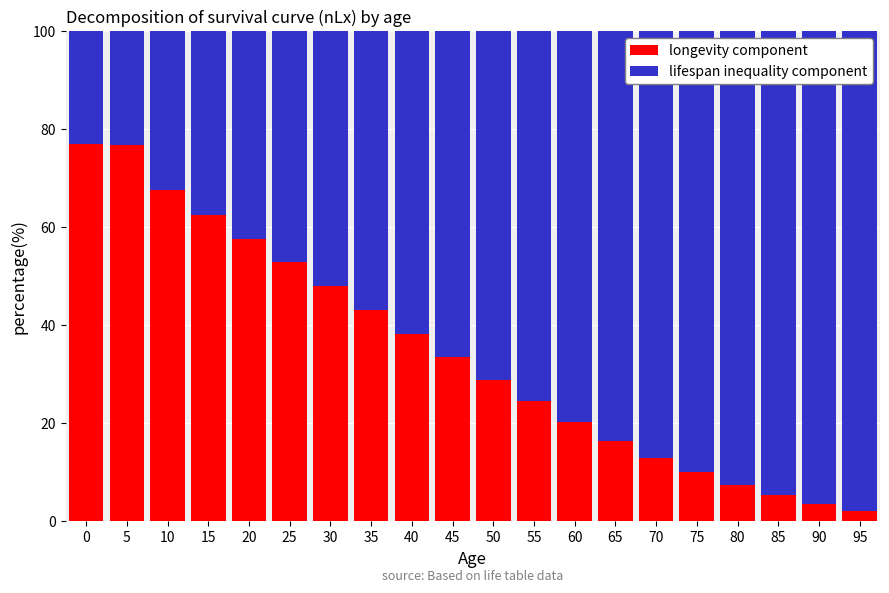

True or false: longevity component has a value of 76.8 at 5.

True